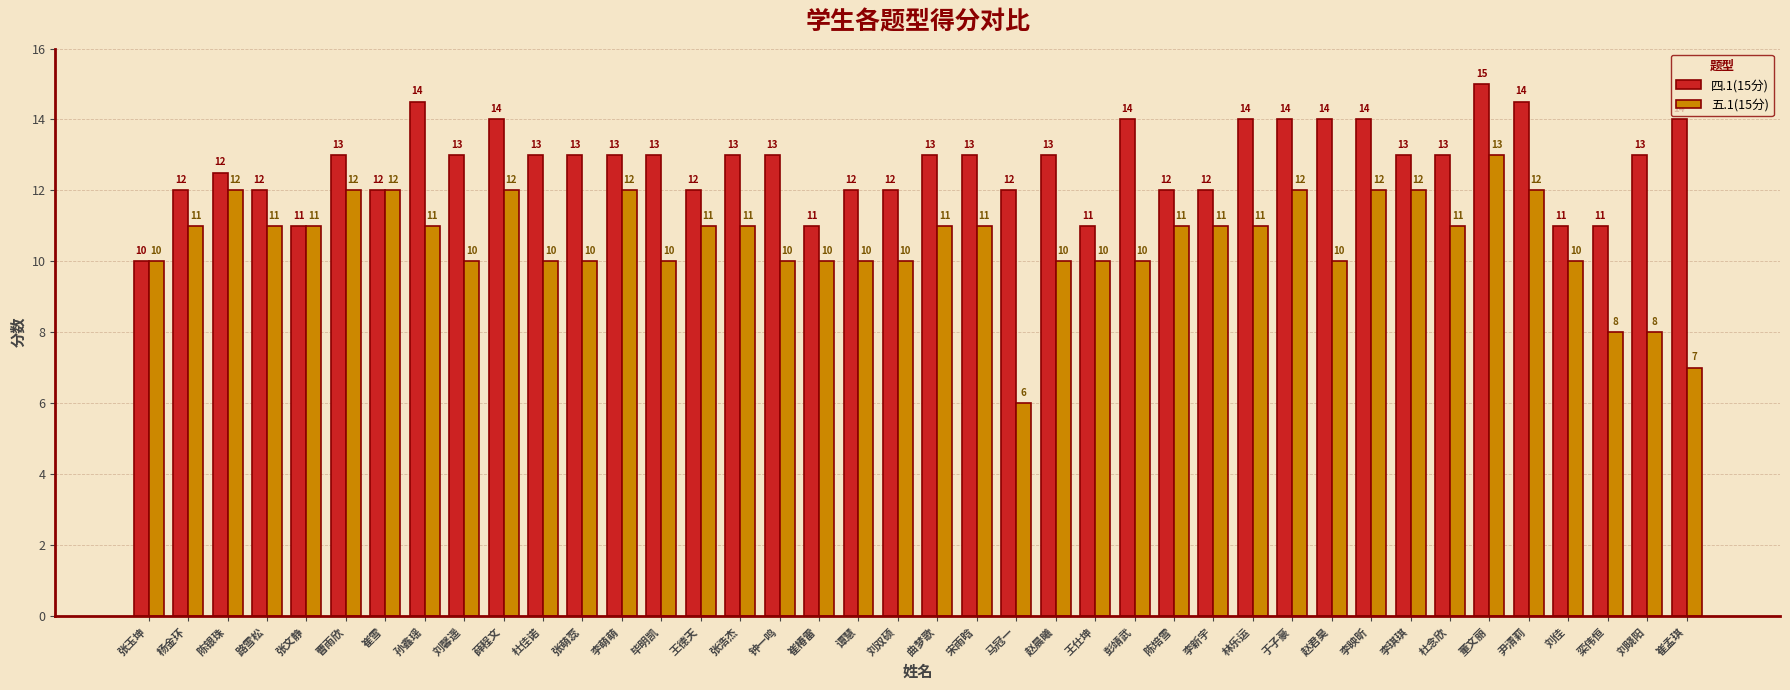

What position from the right is 谭慧?

22